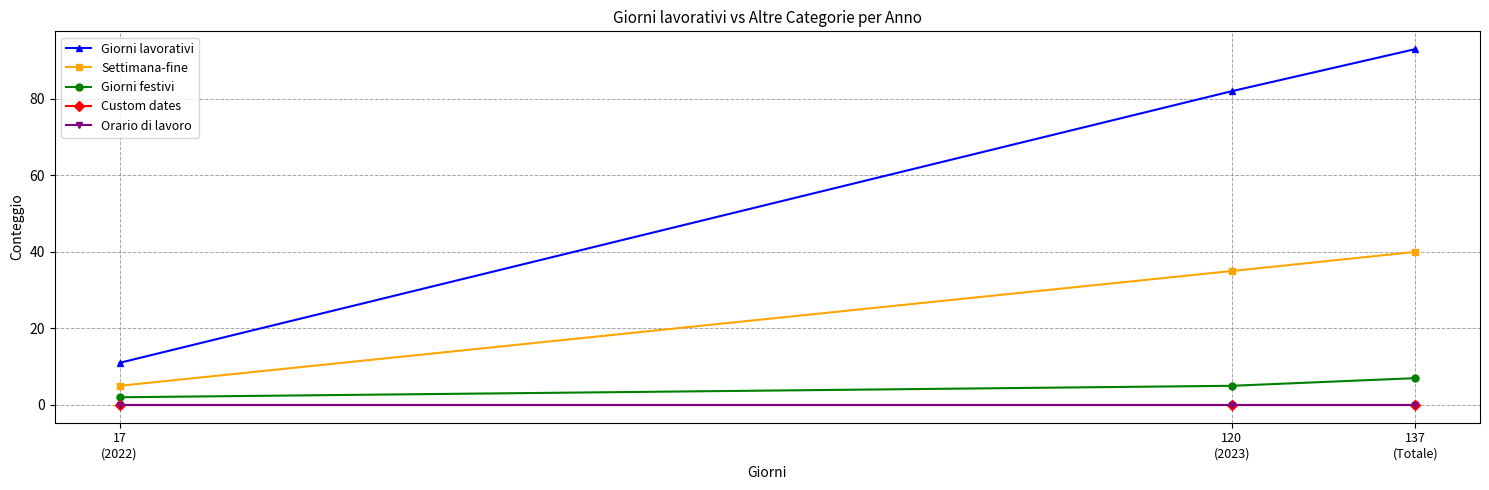

At 17
(2022), list the series in order from largest to smallest.

Giorni lavorativi, Settimana-fine, Giorni festivi, Custom dates, Orario di lavoro